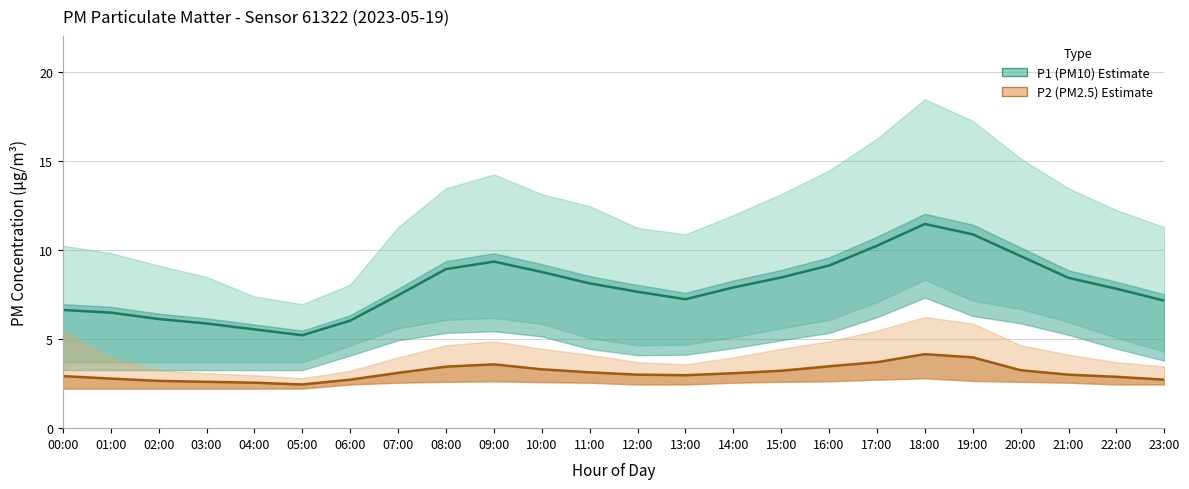

Rank the categories by P1 (PM10) Estimate value from lowest to highest.

05:00, 04:00, 03:00, 06:00, 02:00, 01:00, 00:00, 23:00, 13:00, 07:00, 12:00, 22:00, 14:00, 11:00, 21:00, 15:00, 10:00, 08:00, 16:00, 09:00, 20:00, 17:00, 19:00, 18:00